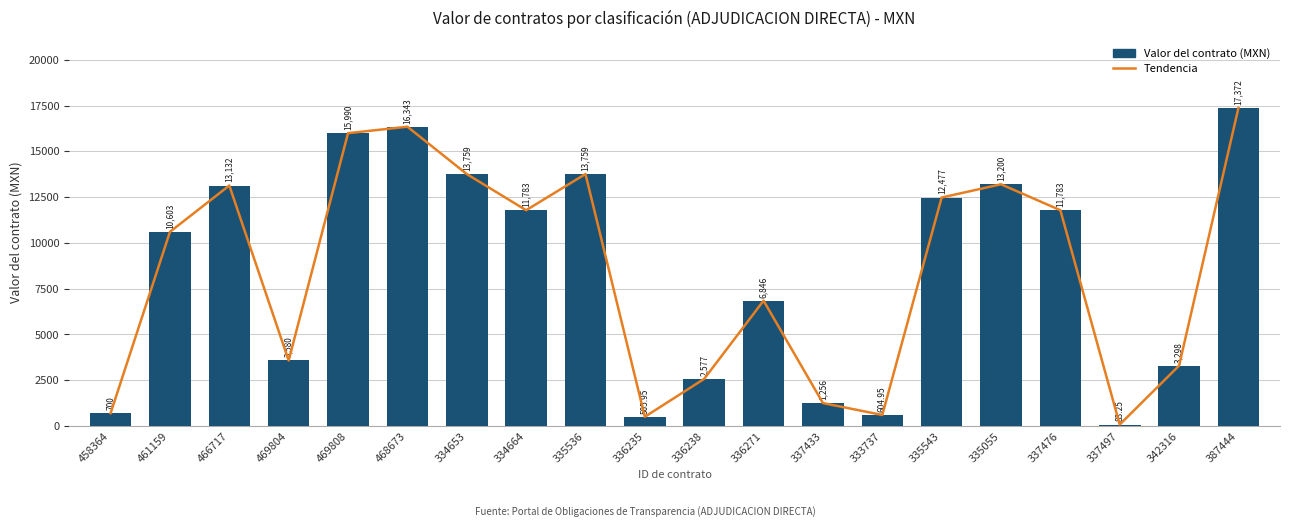

What is the label of the 10th bar from the left?

336235